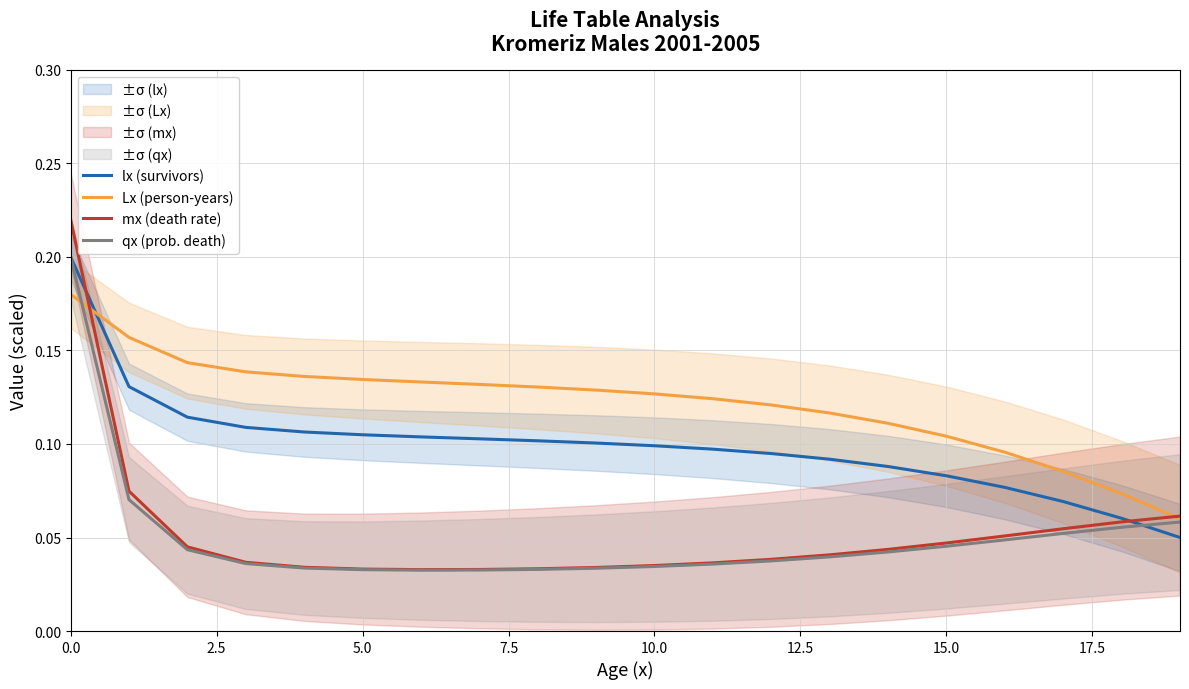

Which series ends up on top after the final intersection of Lx (person-years) and lx (survivors)?

Lx (person-years)